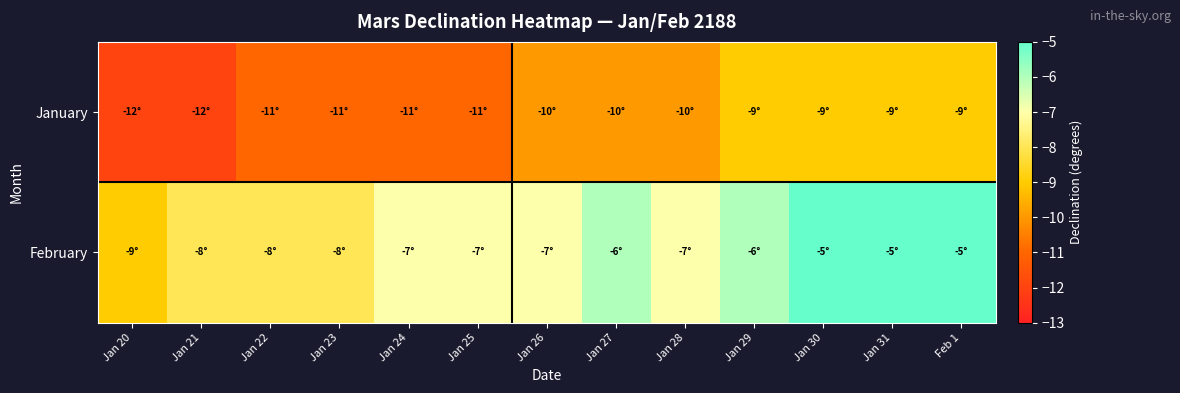

Between Jan 26 and Feb 1, which series saw the biggest shift?

February